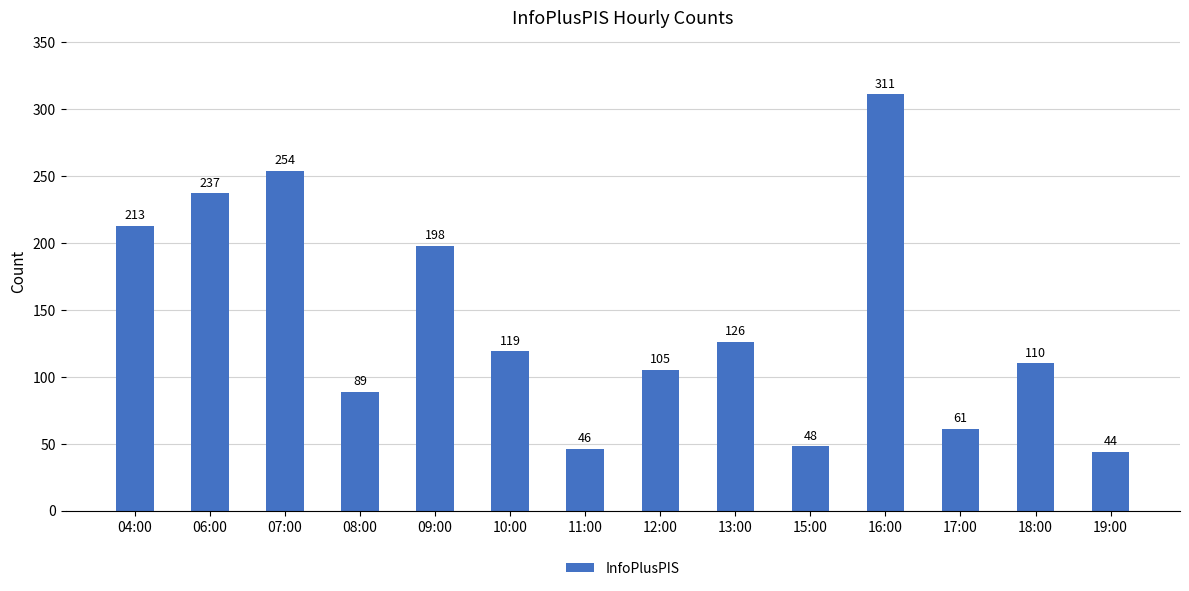

True or false: the data shows 92 at 17:00.

False